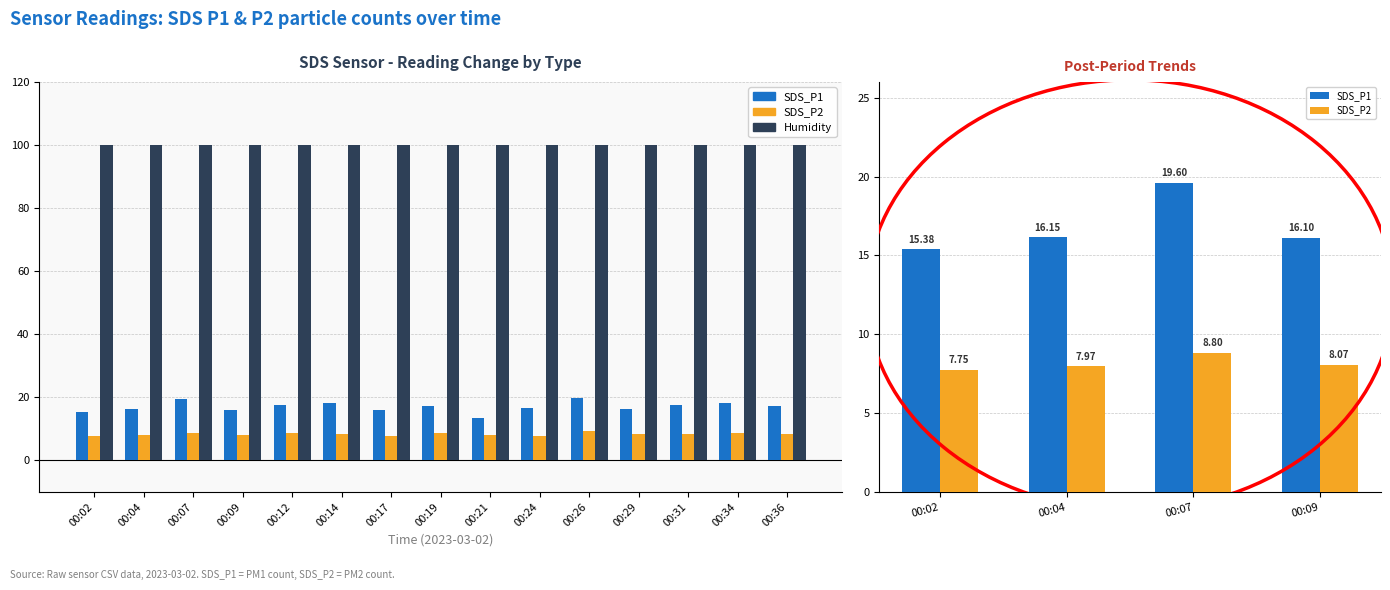

Between 00:21 and 00:36, which series saw the biggest shift?

SDS_P1